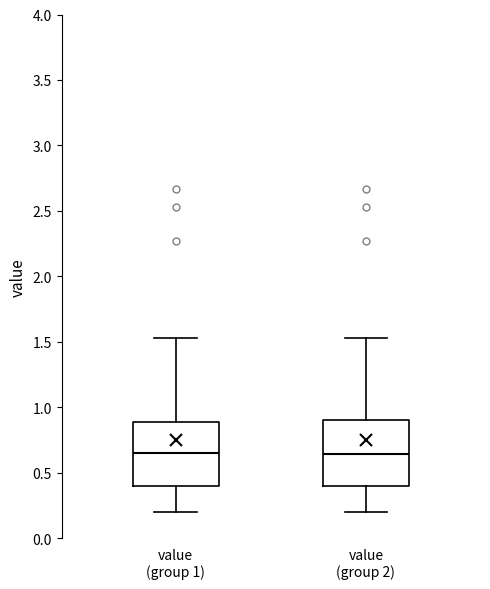

Where does the lower whisker of the box for value (group 1) end on the y-axis? The values are not printed on the chart, so give them approximately, as read against the axis.

0.20